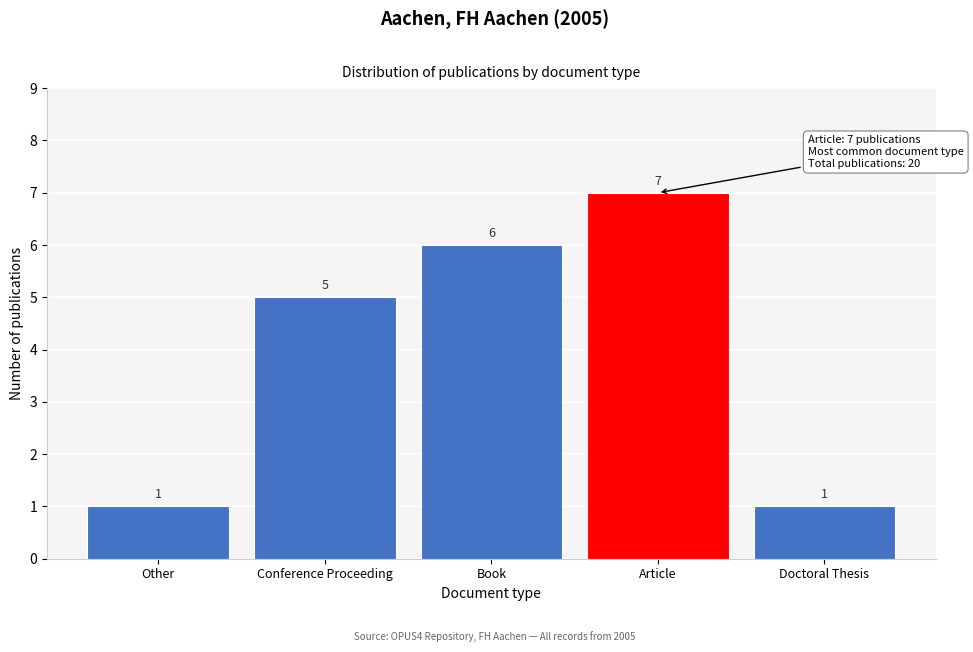

Reading right to left, extract all data points from this chart.

Doctoral Thesis=1	Article=7	Book=6	Conference Proceeding=5	Other=1